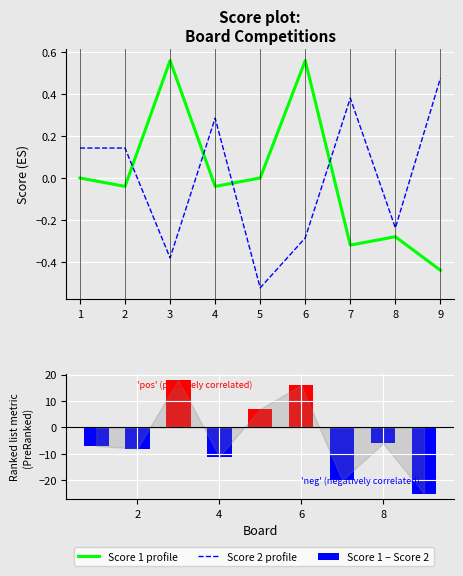

Is it true that Score 1 equals -0.2 at 7?

False